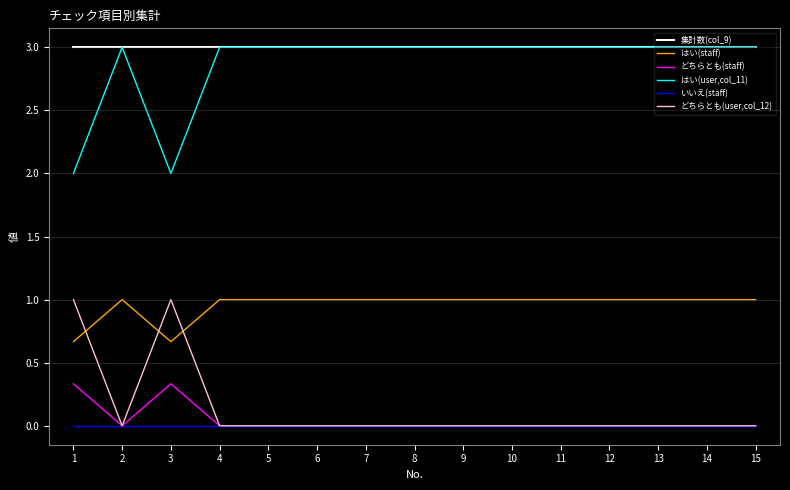

Is the value of いいえ(staff) at 4 greater than the value of はい(staff) at 4?

No